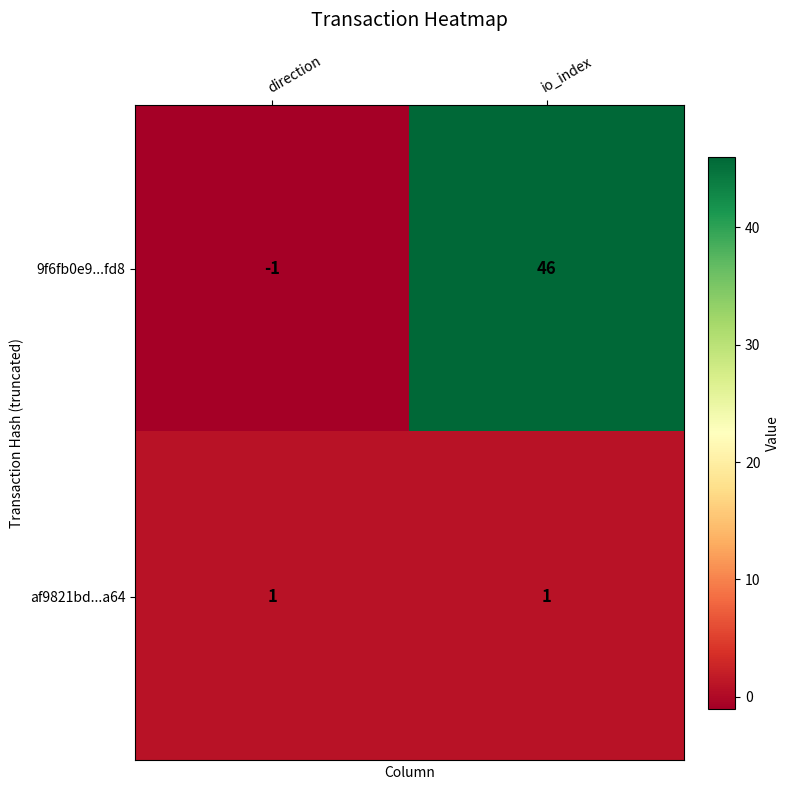

The af9821bd...a64 series shows 1 at direction. True or false?

True